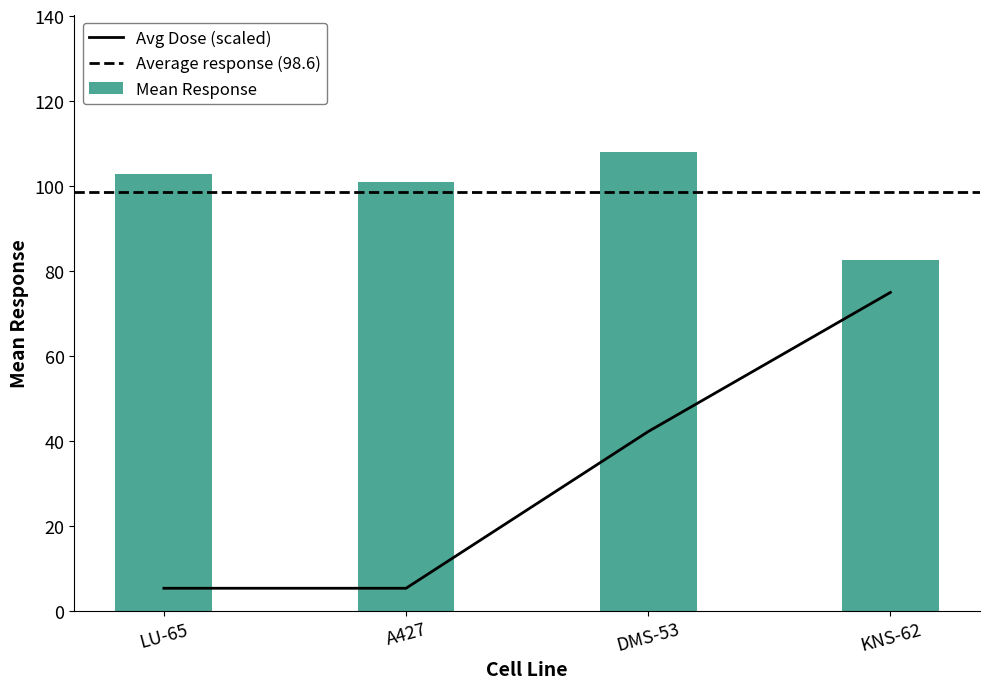

What is the difference between the second highest and minimum values in the Mean Response series?

20.2